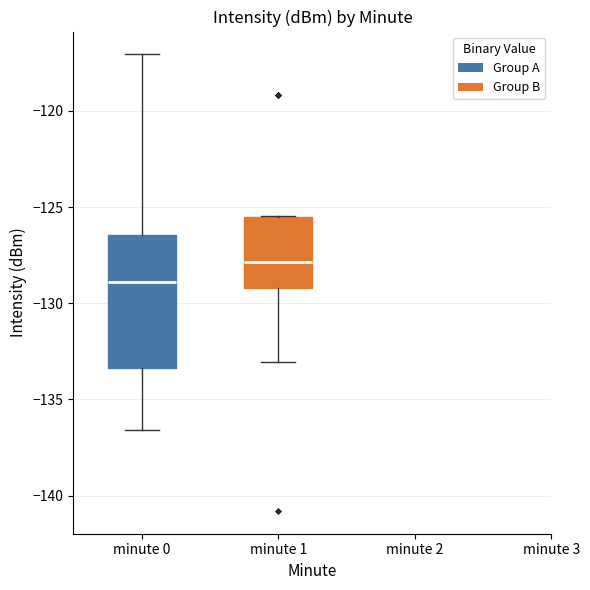

Reading left to right, transcribe this box plot: for each box, give where its median line is, the range the box spans, and where its two whiskers end, as read against the y-axis. The values are not printed on the chart, so give them approximately, as read against the axis.

minute 0: median -129.0, box -133.5 to -126.5, whiskers -136.5 to -117.0
minute 1: median -128.0, box -129.0 to -125.5, whiskers -133.0 to -125.5